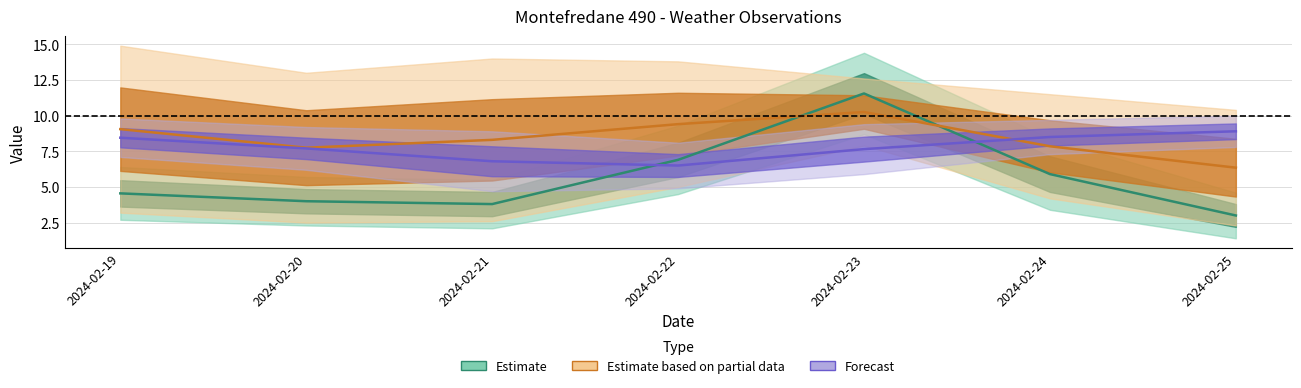

Reading left to right, extract all data points from this chart.

Raffica vento - Max / Grezzo: 2024-02-19=4.6	2024-02-20=4.0	2024-02-21=3.8	2024-02-22=6.9	2024-02-23=11.6	2024-02-24=5.9	2024-02-25=3.0
Temperatura / Velocita vento: 2024-02-19=9.1	2024-02-20=7.8	2024-02-21=8.3	2024-02-22=9.4	2024-02-23=10.2	2024-02-24=7.8	2024-02-25=6.3
Umidita aria Min/Max (/10): 2024-02-19=8.4	2024-02-20=7.7	2024-02-21=6.8	2024-02-22=6.5	2024-02-23=7.7	2024-02-24=8.5	2024-02-25=8.9